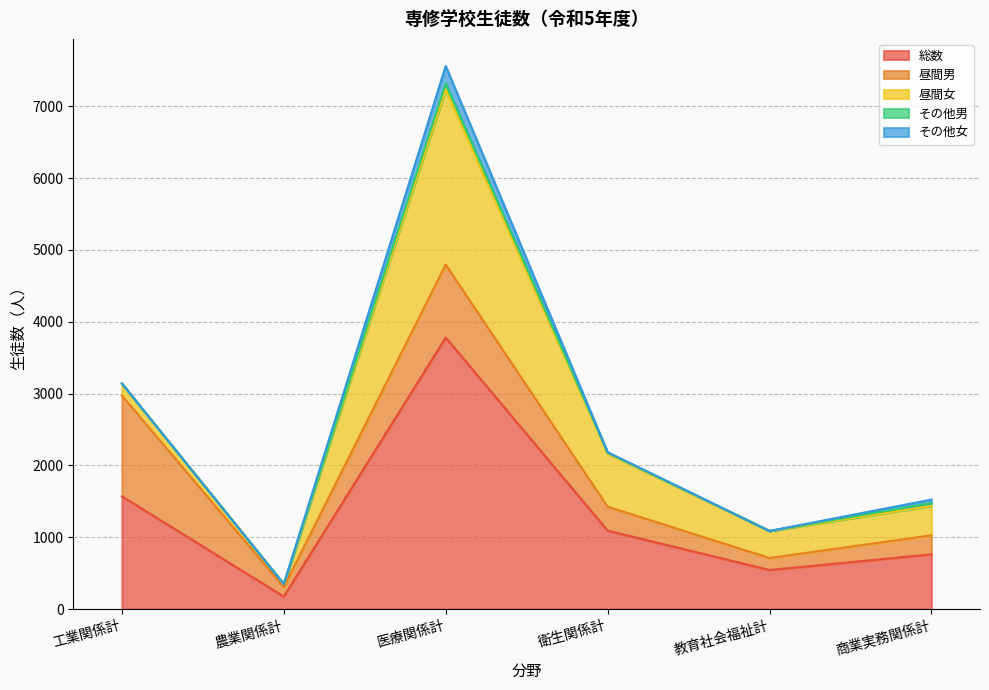

At how many categories does at least one series exceed 3159?

1